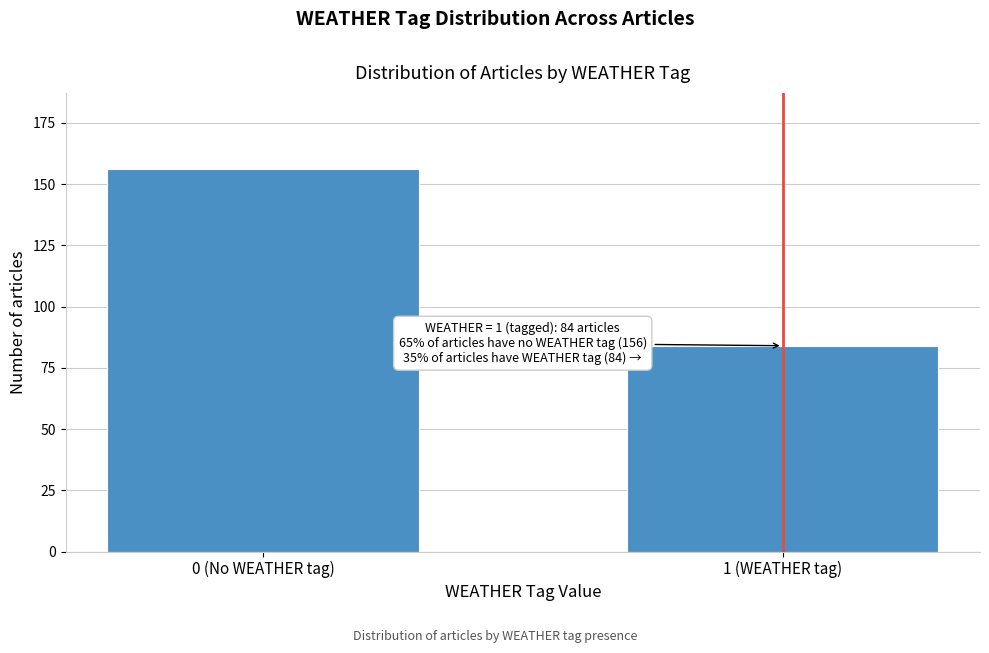

Reading left to right, transcribe all the data shown in this chart.

0 (No WEATHER tag)=156	1 (WEATHER tag)=84